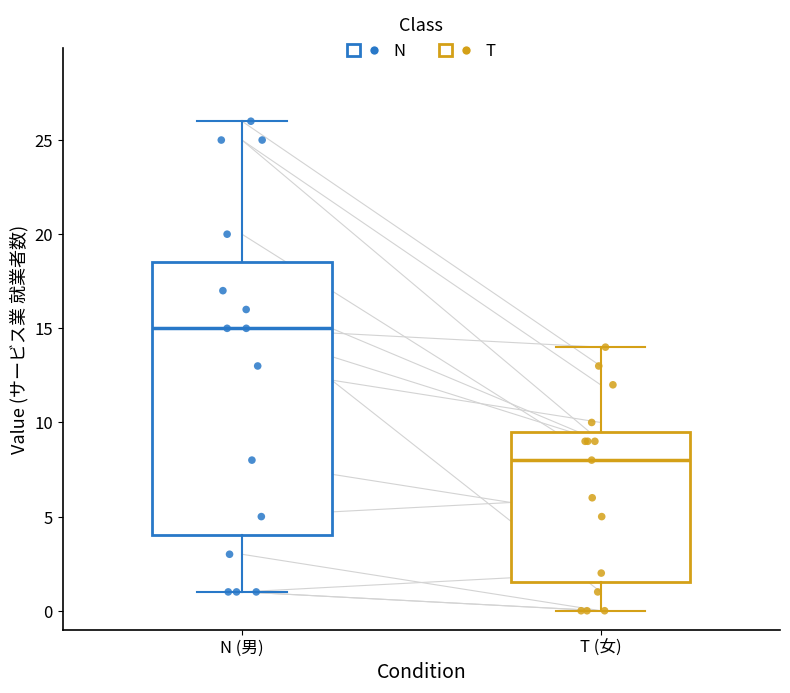

Where does the median line of the box for N (男) sit on the y-axis? The values are not printed on the chart, so give them approximately, as read against the axis.

15.0